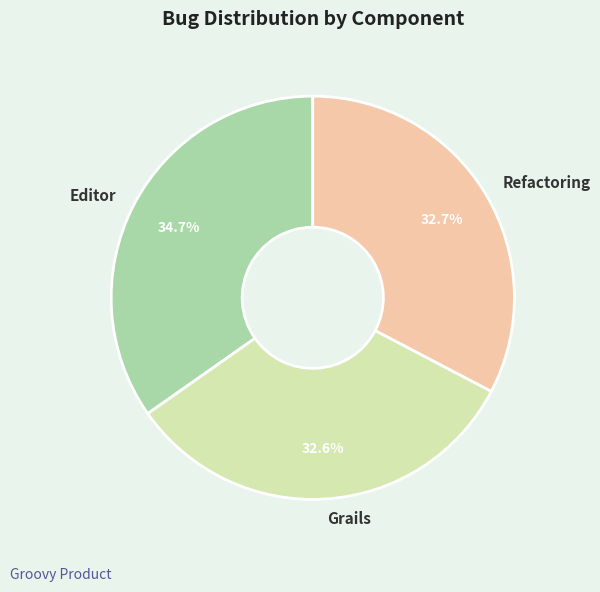

To the nearest percent, what is the difference between the Editor and Grails slice percentages?

2%